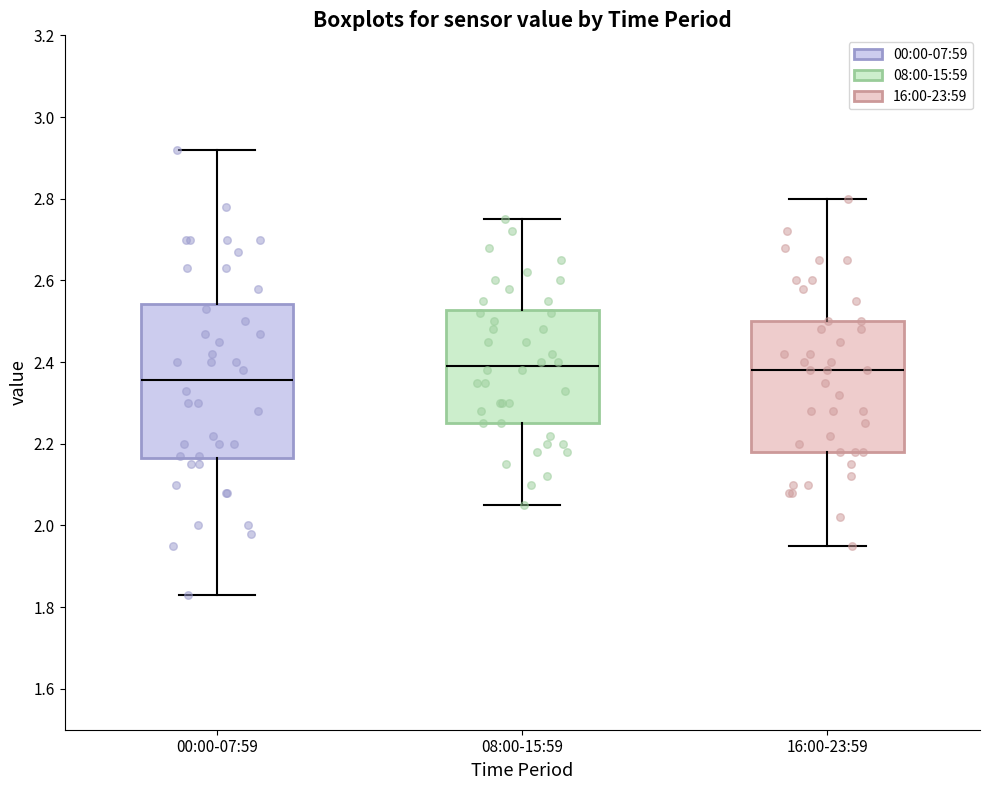

Which box's median line is the lowest?

00:00-07:59